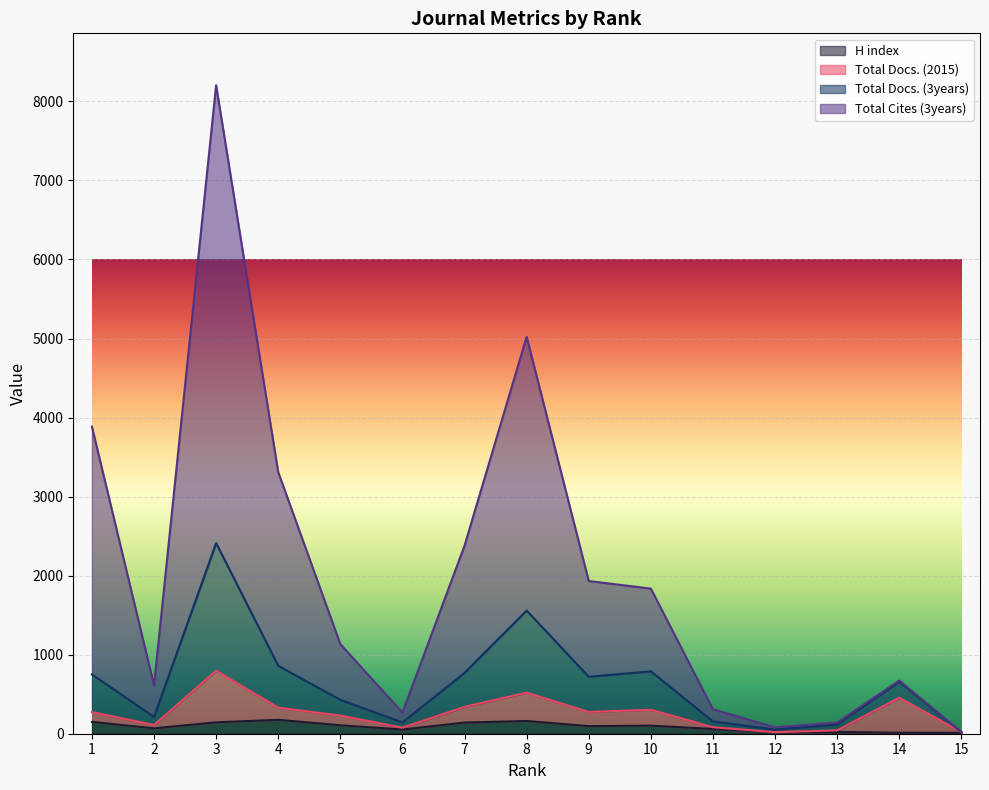

True or false: Total Docs. (3years) and H index cross at least once.

False